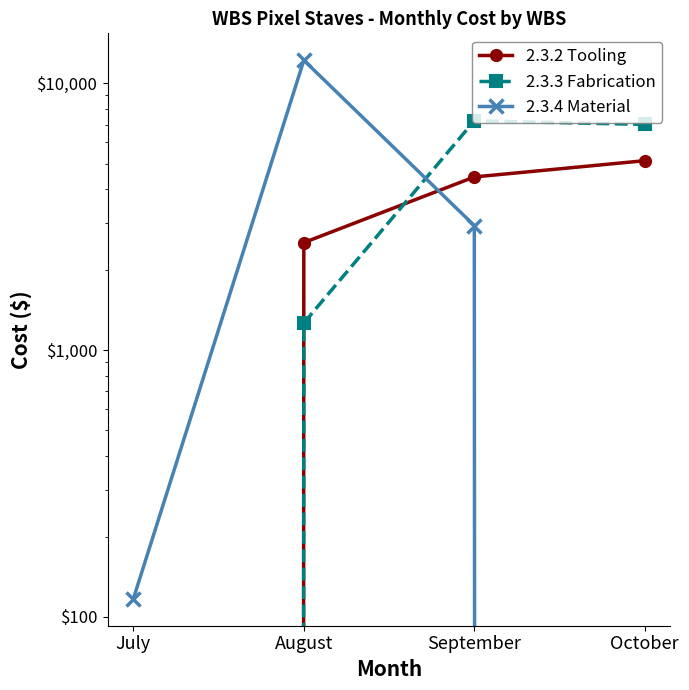

What is the difference between the maximum and minimum values in the 2.3.3 Fabrication series?

7231.0